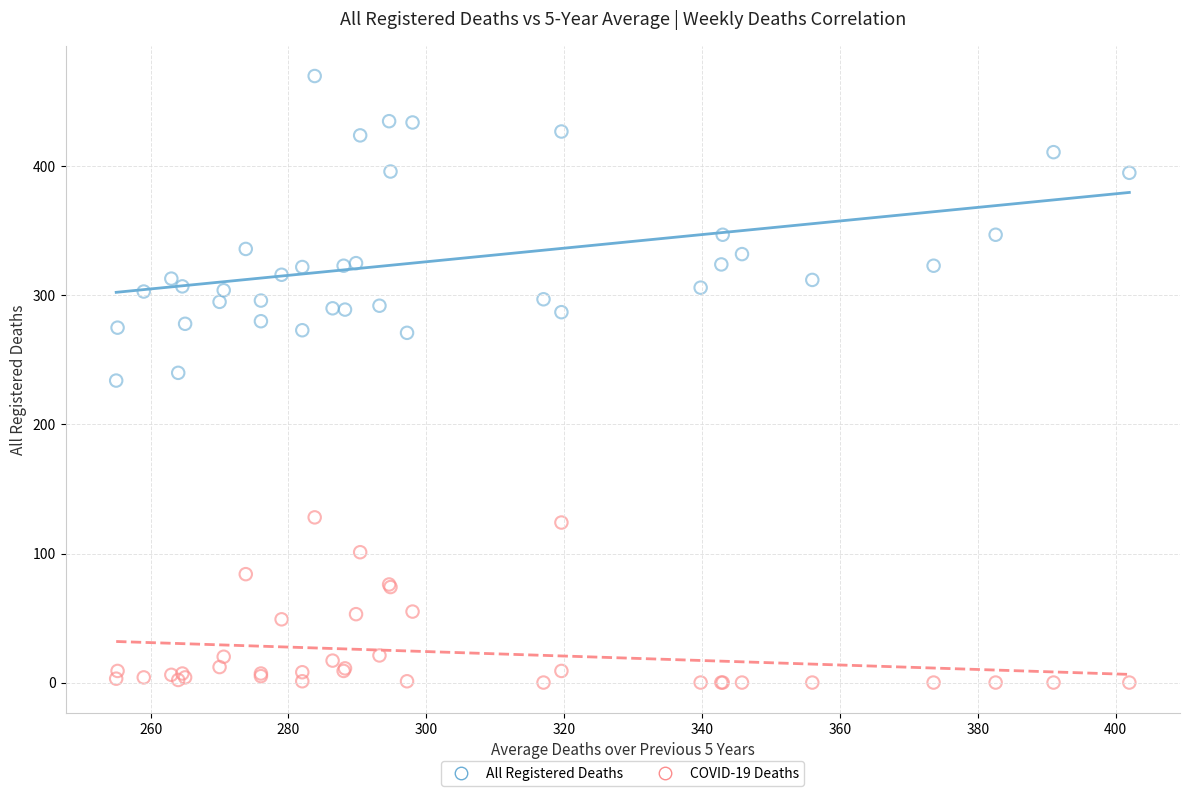

Which series contains the lowest Y value?

COVID-19 Deaths